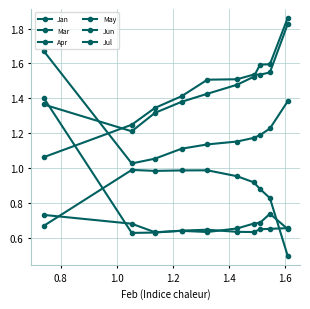

Is this an area chart (filled region under the line)?

No